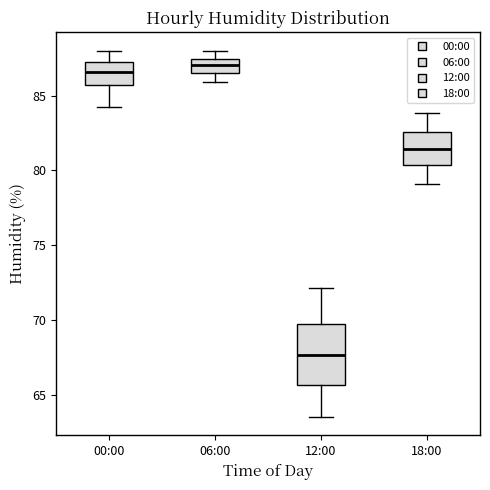

Which box is the tallest, from its lower edge to its upper edge?

12:00